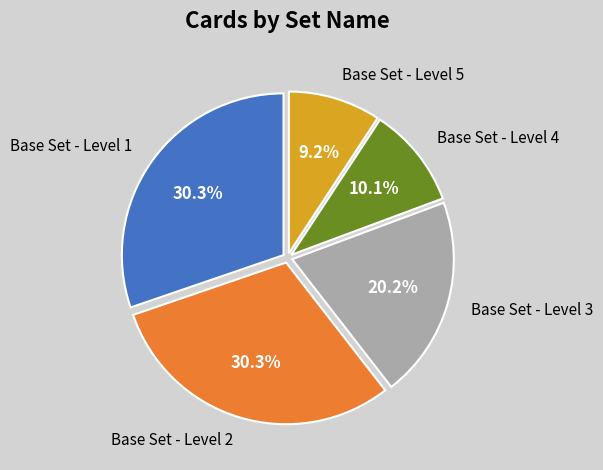

To the nearest percent, what percentage of the pie is Base Set - Level 5?

9%